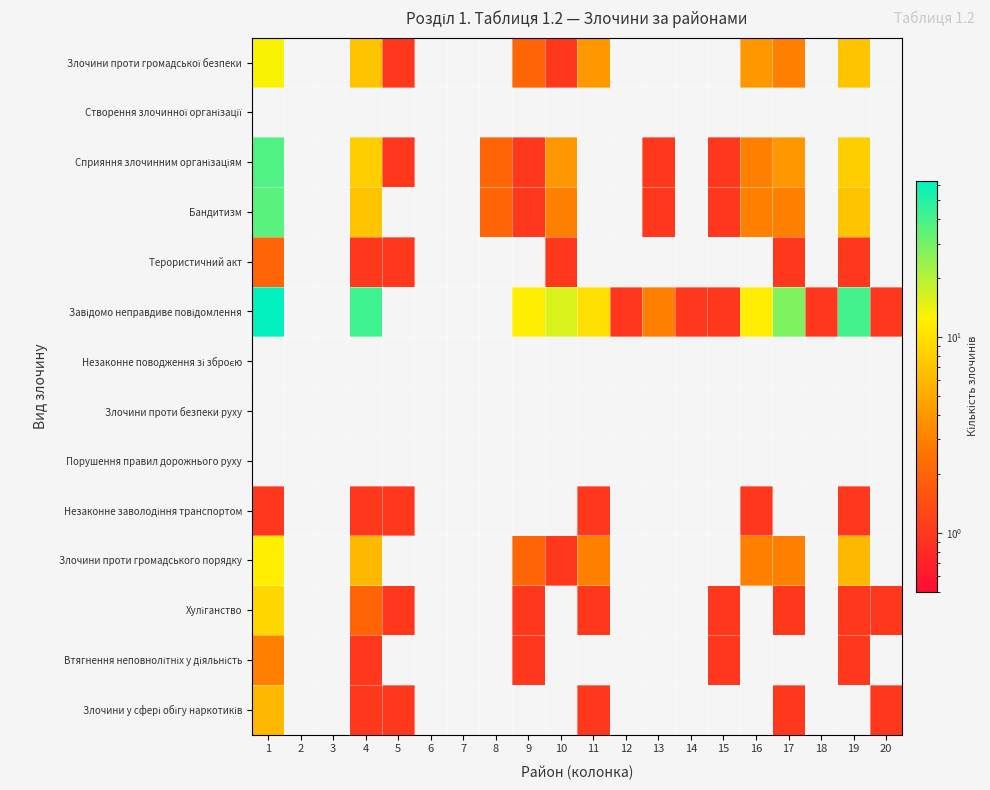

Which series has the largest total across all categories?

Завідомо неправдиве повідомлення